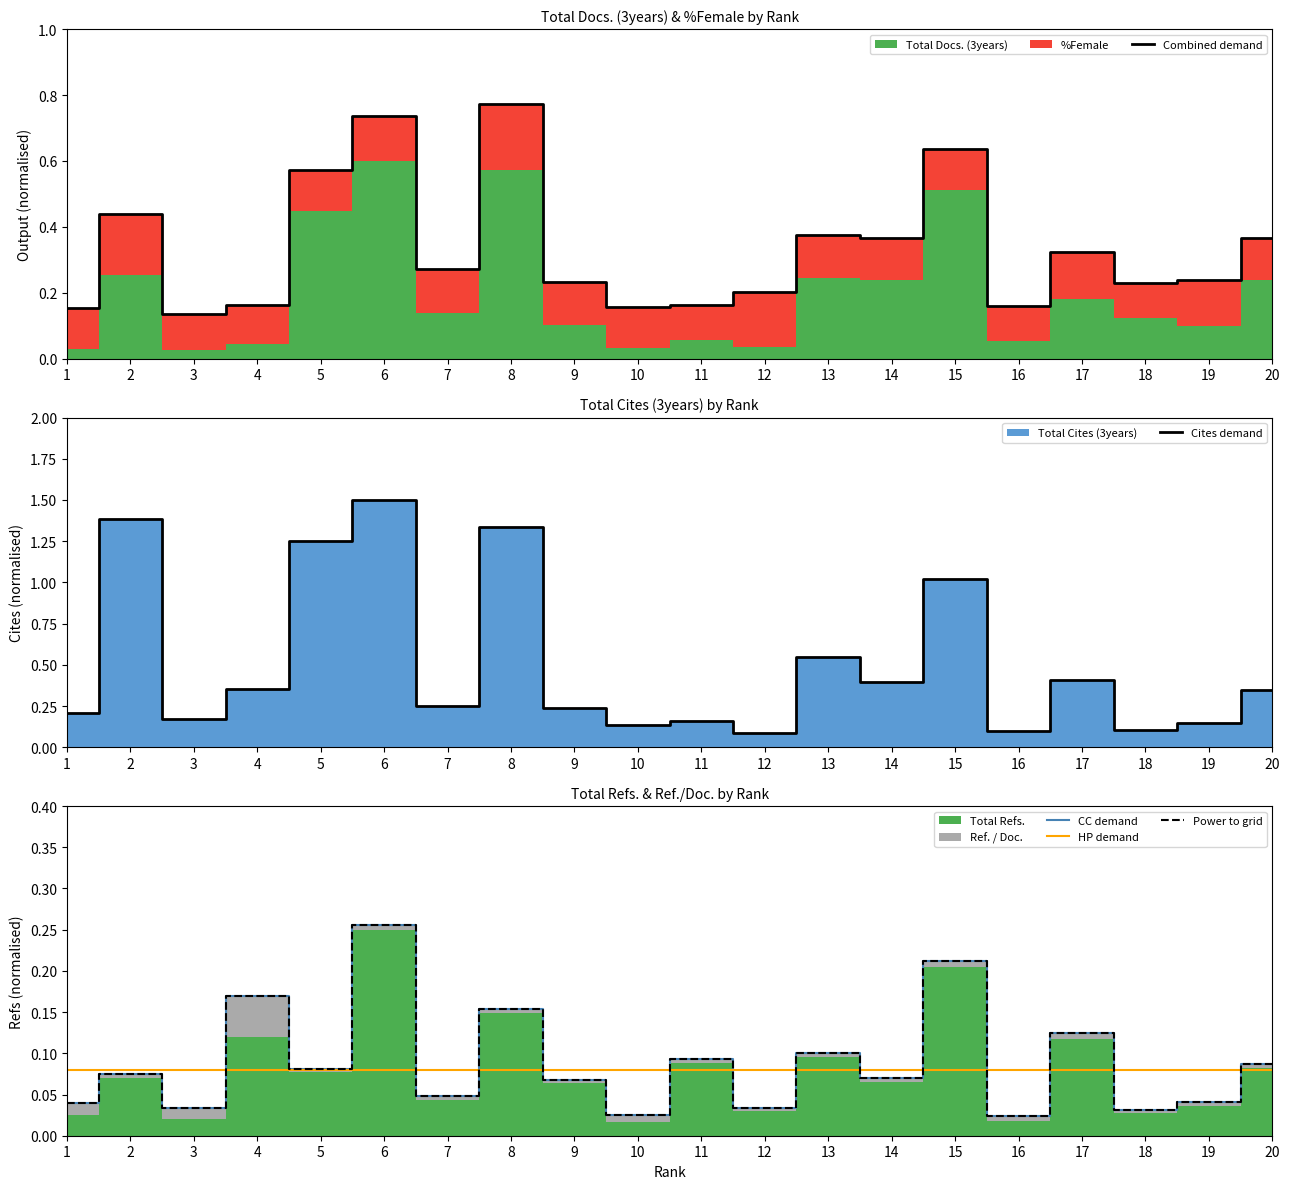

What is the spread (max minus min) of values at 18?

0.2